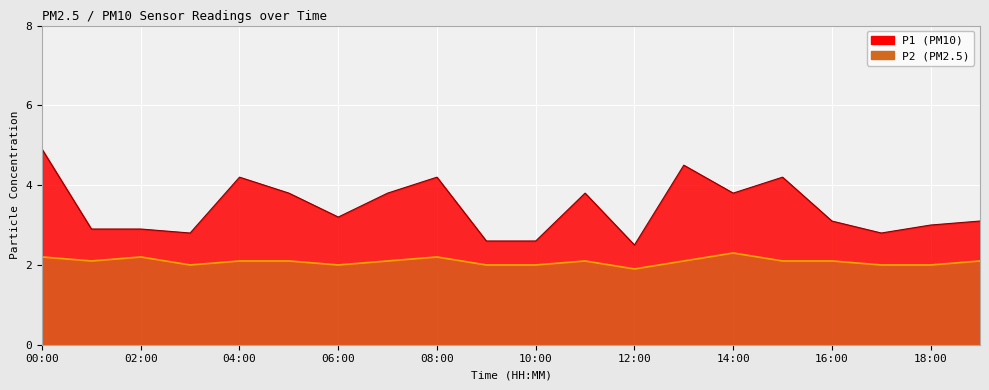

What is the difference between the highest and lowest values at 16:00?

1.0